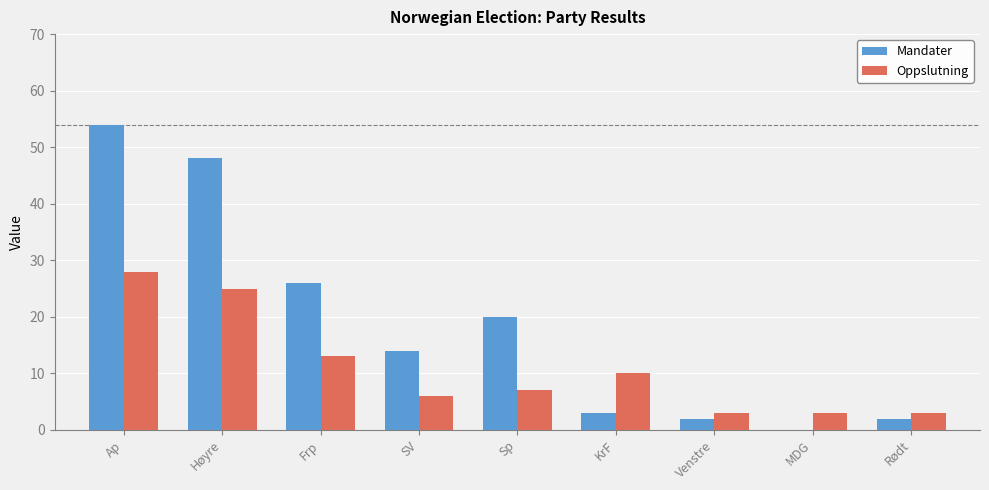

Is the value of Oppslutning at KrF greater than the value of Mandater at Høyre?

No